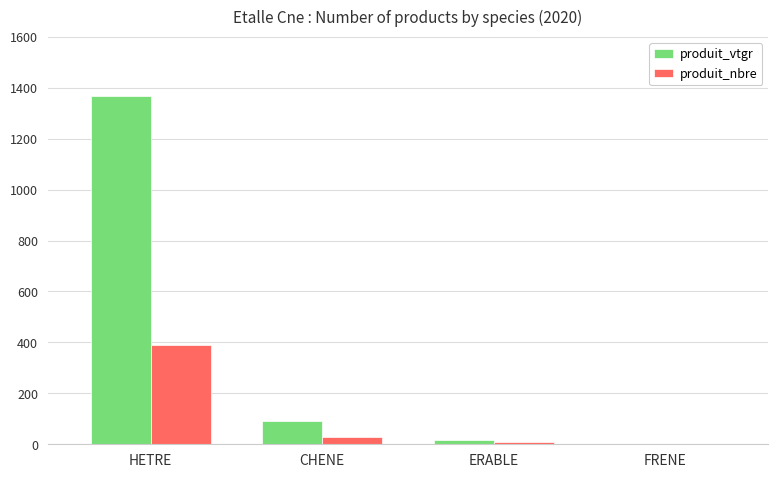

Reading left to right, list all the values displayed in this chart.

produit_vtgr: HETRE=1369.2	CHENE=92.7	ERABLE=15.1	FRENE=2.2
produit_nbre: HETRE=389.0	CHENE=27.0	ERABLE=9.0	FRENE=1.0